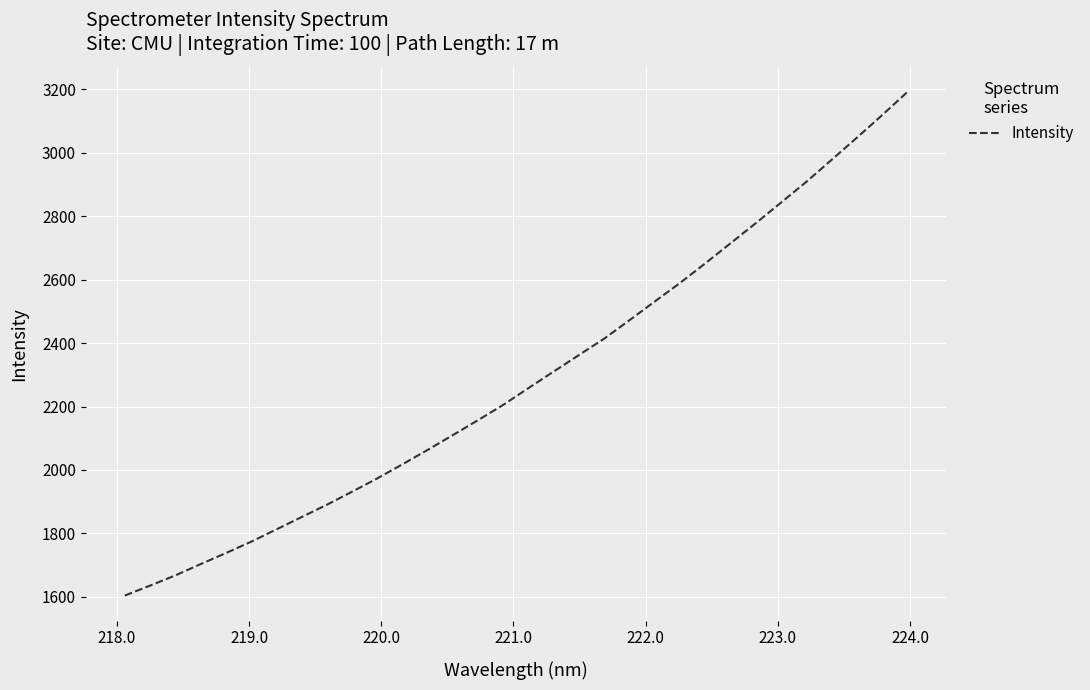

What is the smallest value displayed?

1604.4